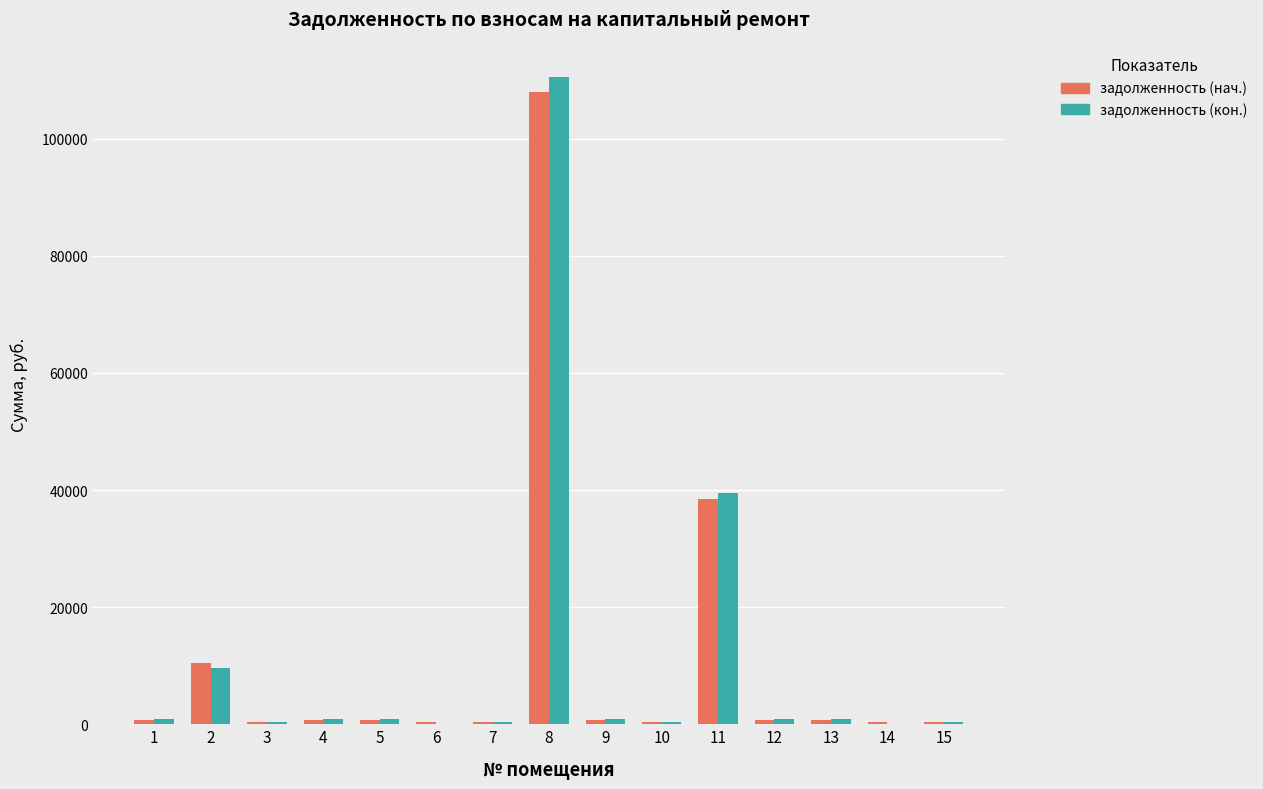

What are all the series names shown in the legend?

задолженность (нач.), задолженность (кон.)